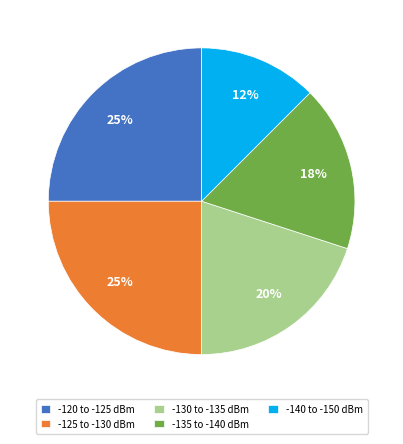

Which slice is the smallest?

-140 to -150 dBm